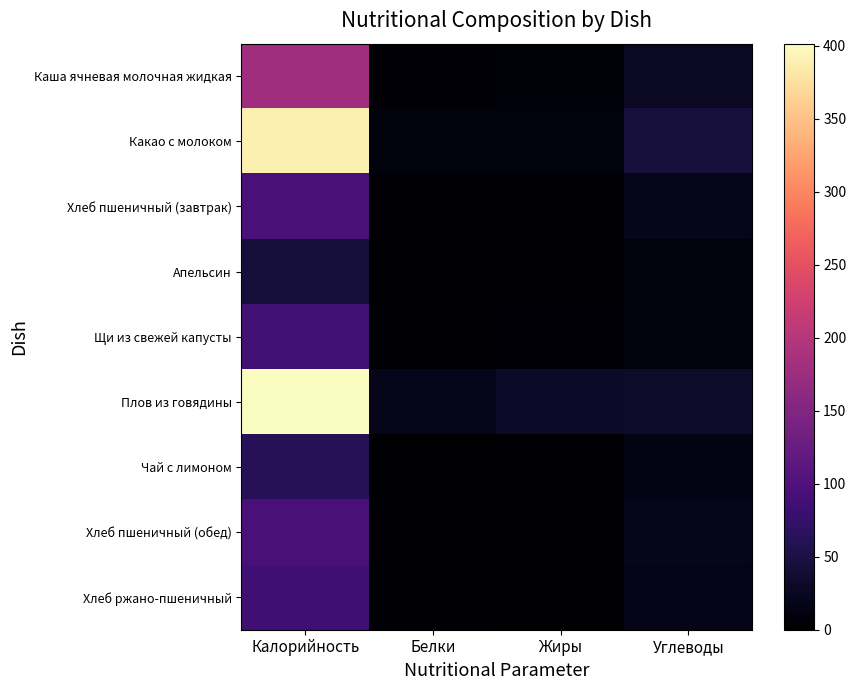

How many distinct data groups are displayed?

9